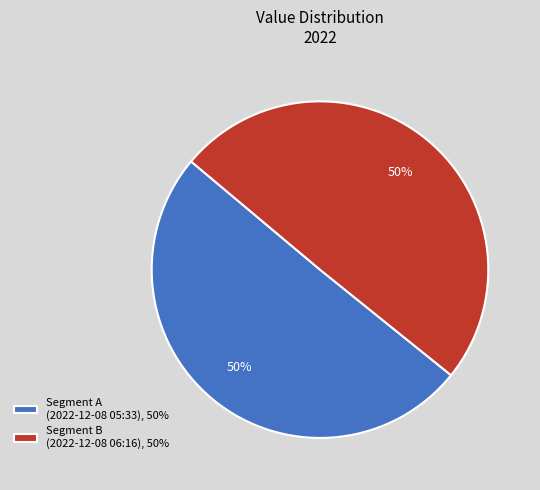

To the nearest percent, what percentage of the pie is Segment B (2022-12-08 06:16), 50%?

50%